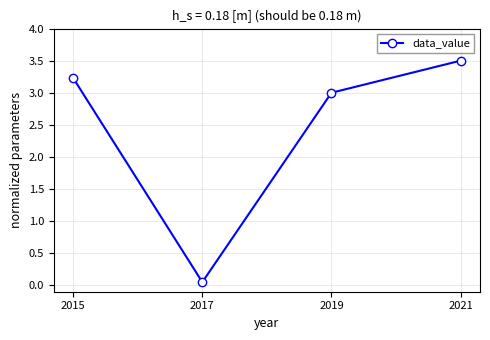

The chart shows a value of 3.5 at 2021. True or false?

True